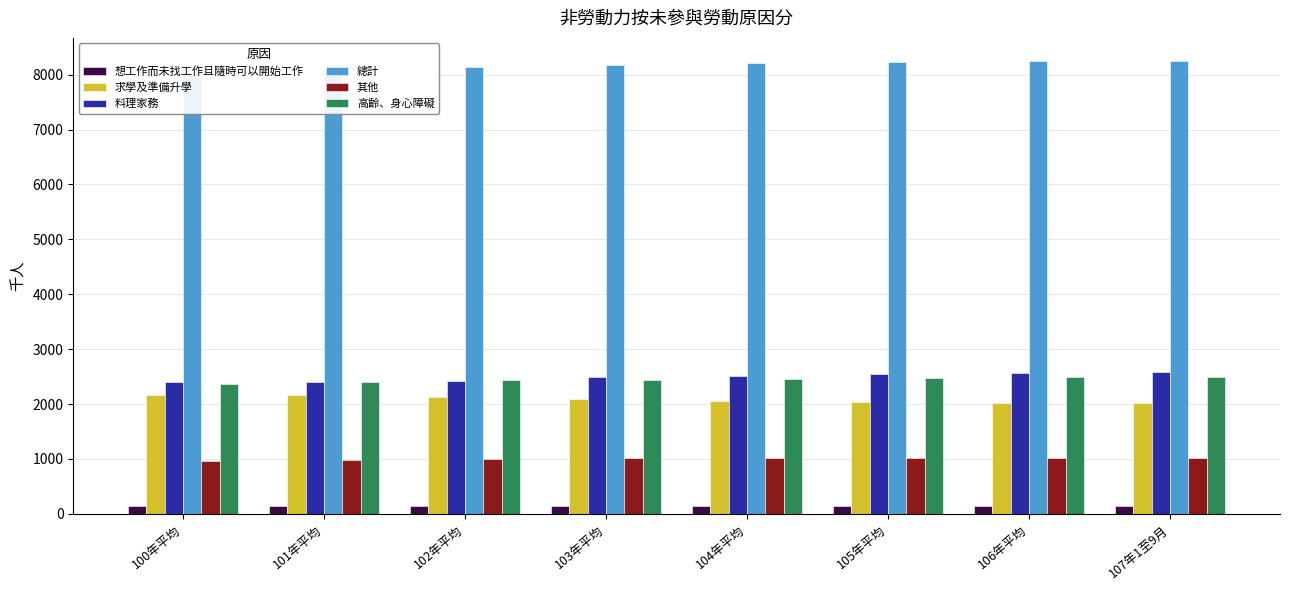

At which label is 其他 closest to 992?

102年平均